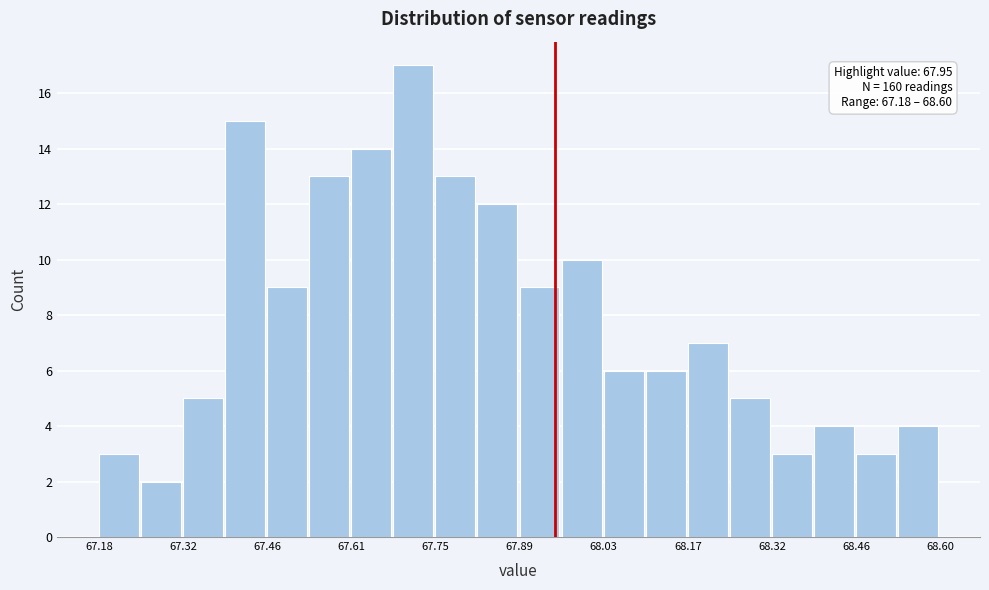

Read against the x-axis, roughly where is the centre of the tallest bar?

67.72